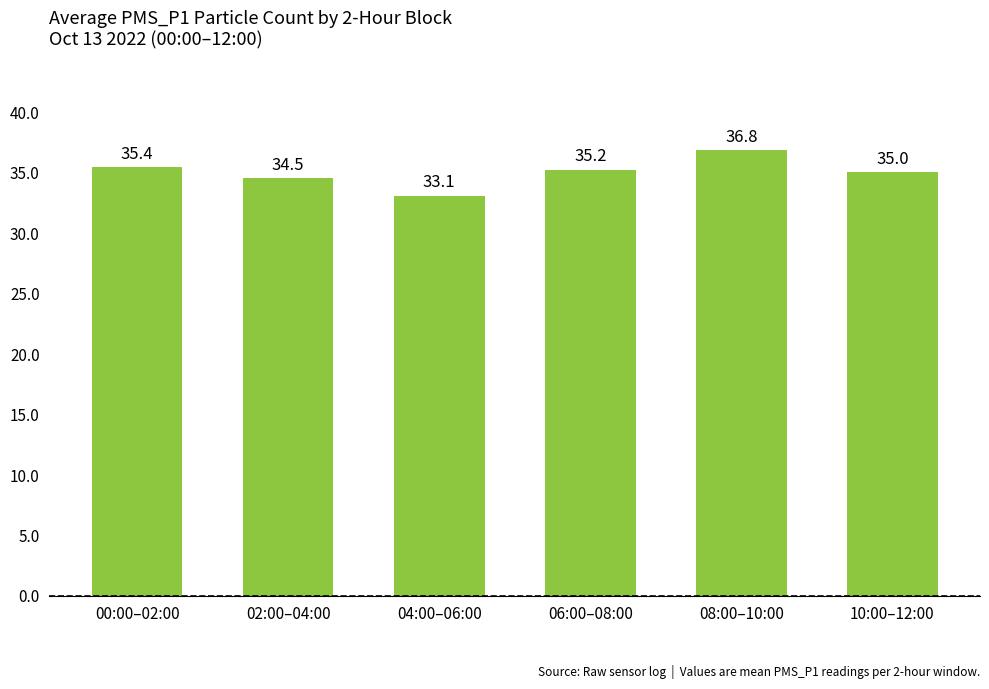

Approximately how many times larger is the value at 10:00–12:00 compared to 04:00–06:00?

1.1